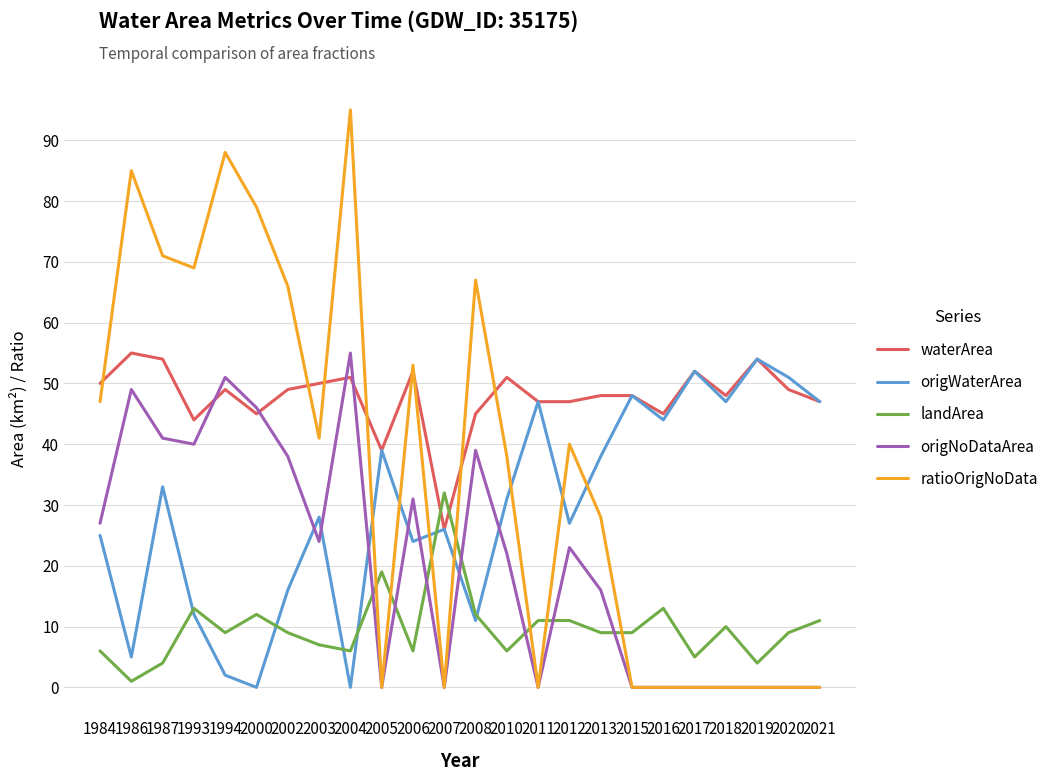

How many values in the origNoDataArea series are below 23?

12